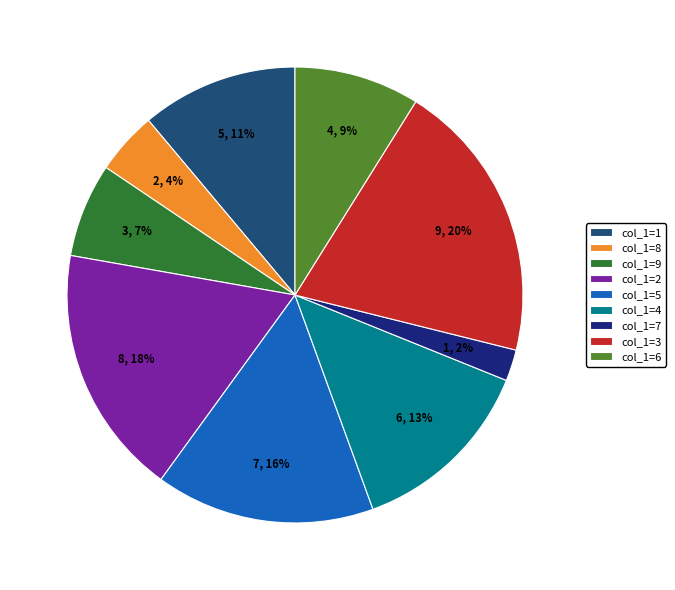

Is there any slice that represents more than half of the pie?

No